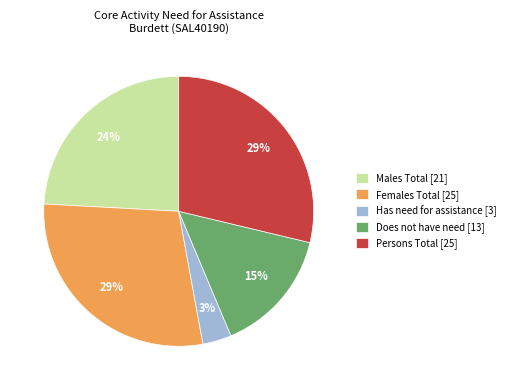

Which category has the smallest portion of the pie?

Has need for assistance [3]